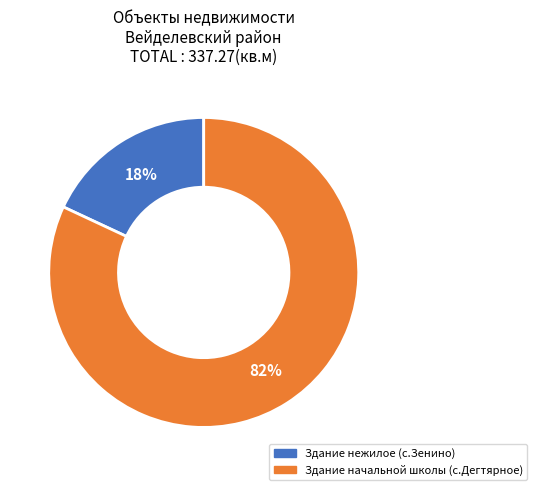

Is there a majority slice in this chart?

Yes